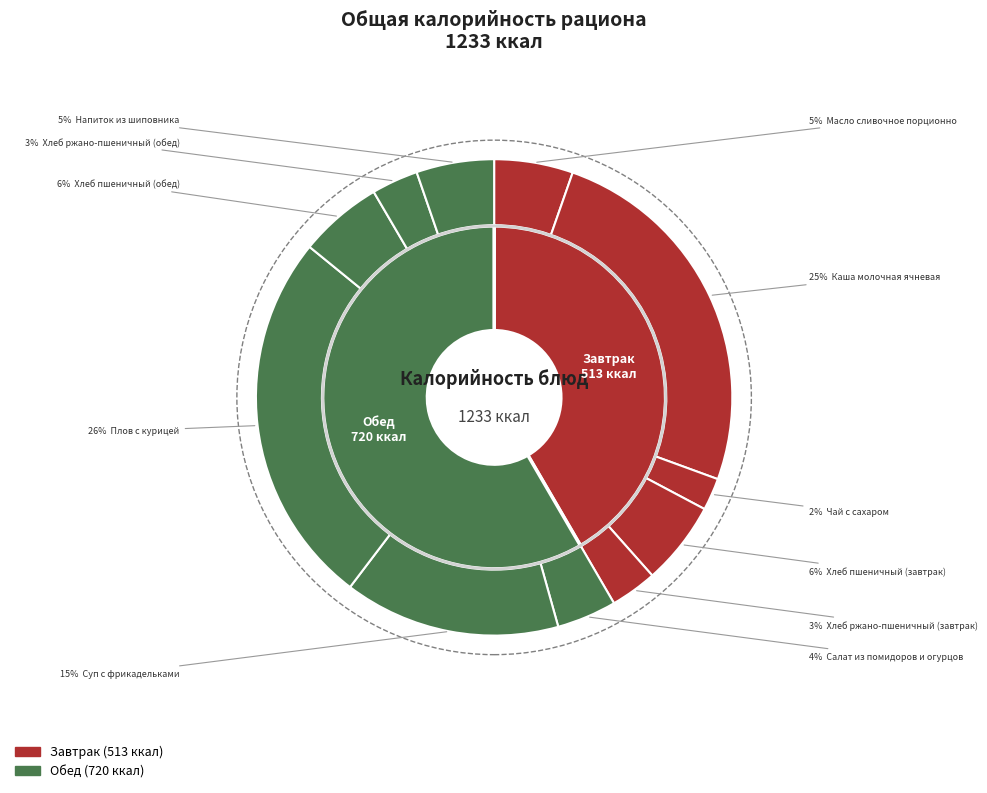

How many segments does this pie chart have?

11